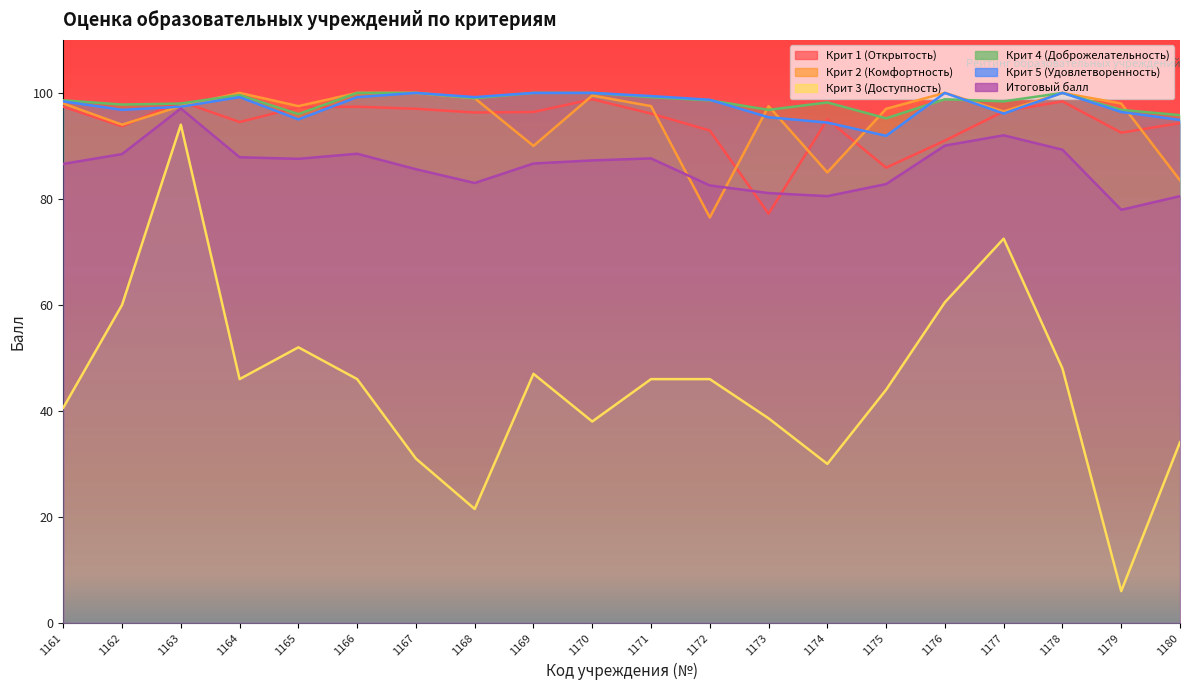

The Крит 2 (Комфортность) series shows 51.0 at 1163. True or false?

False